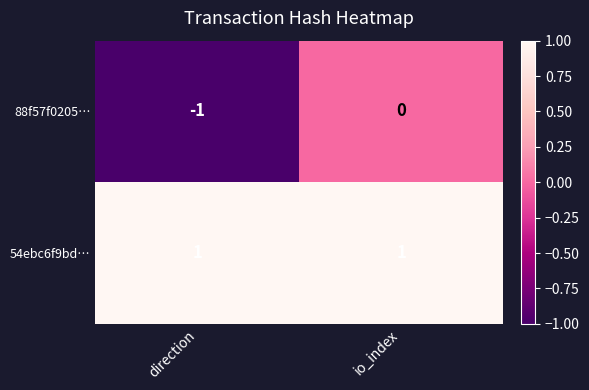

Which category has the highest value in the 88f57f0205… series?

io_index